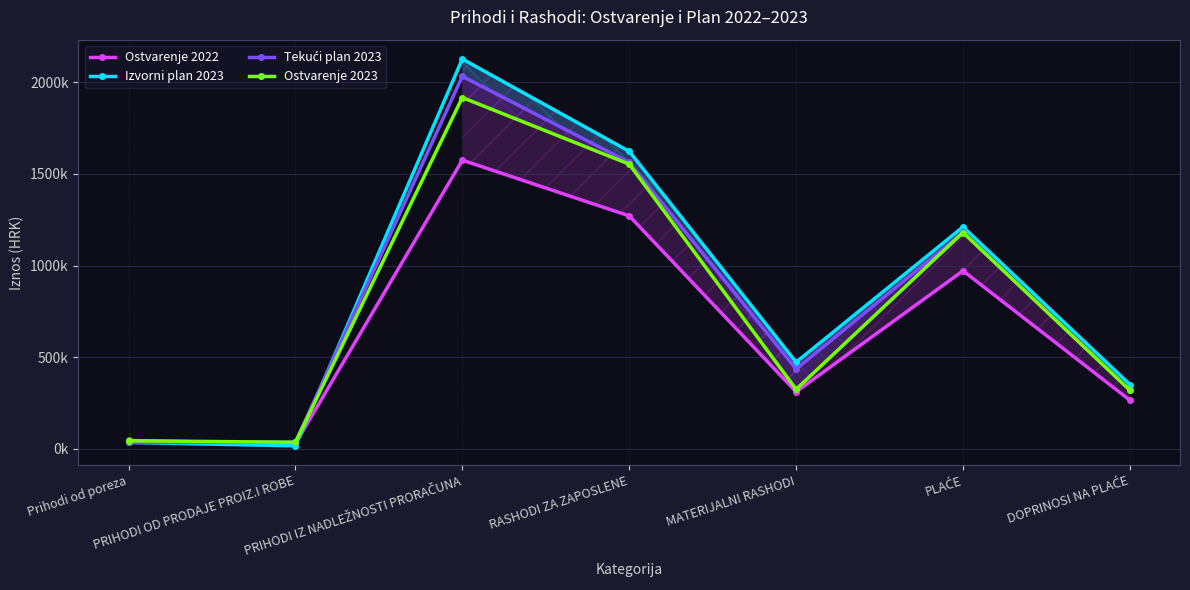

After their last crossing, which series has the higher values: Ostvarenje 2023 or Izvorni plan 2023?

Izvorni plan 2023